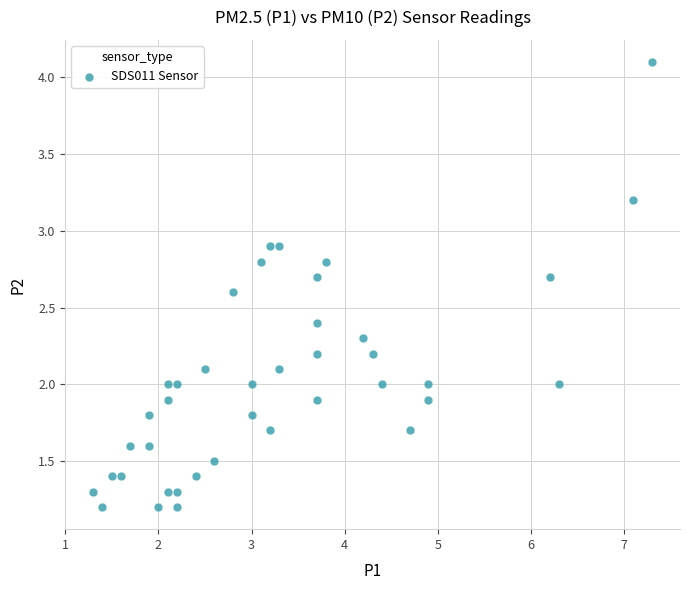

What is the range of Y values (max minus min)?

2.9